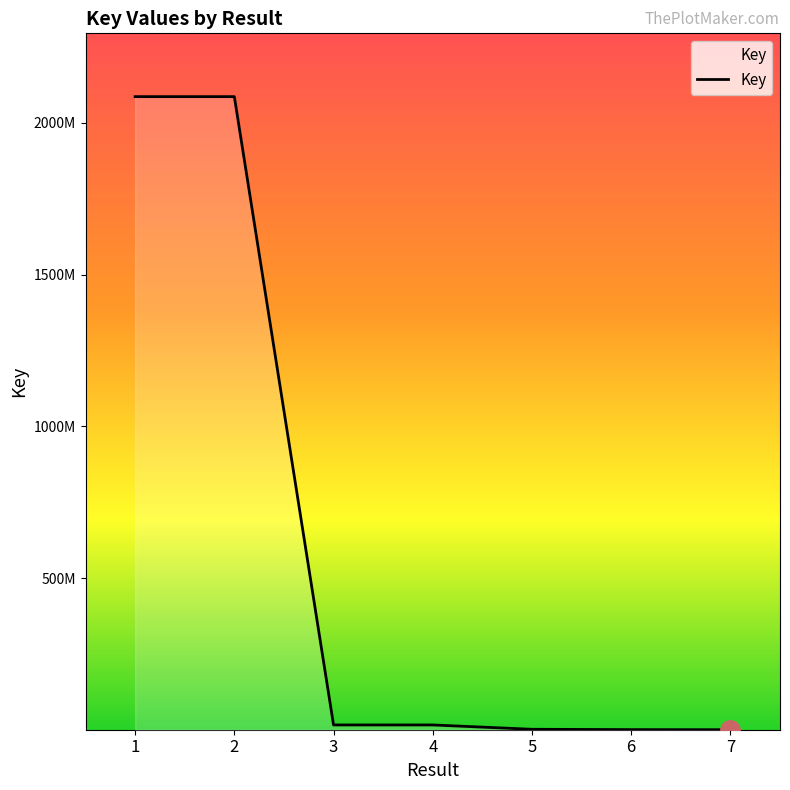

Rank the categories by value from lowest to highest.

7, 6, 5, 3, 4, 2, 1